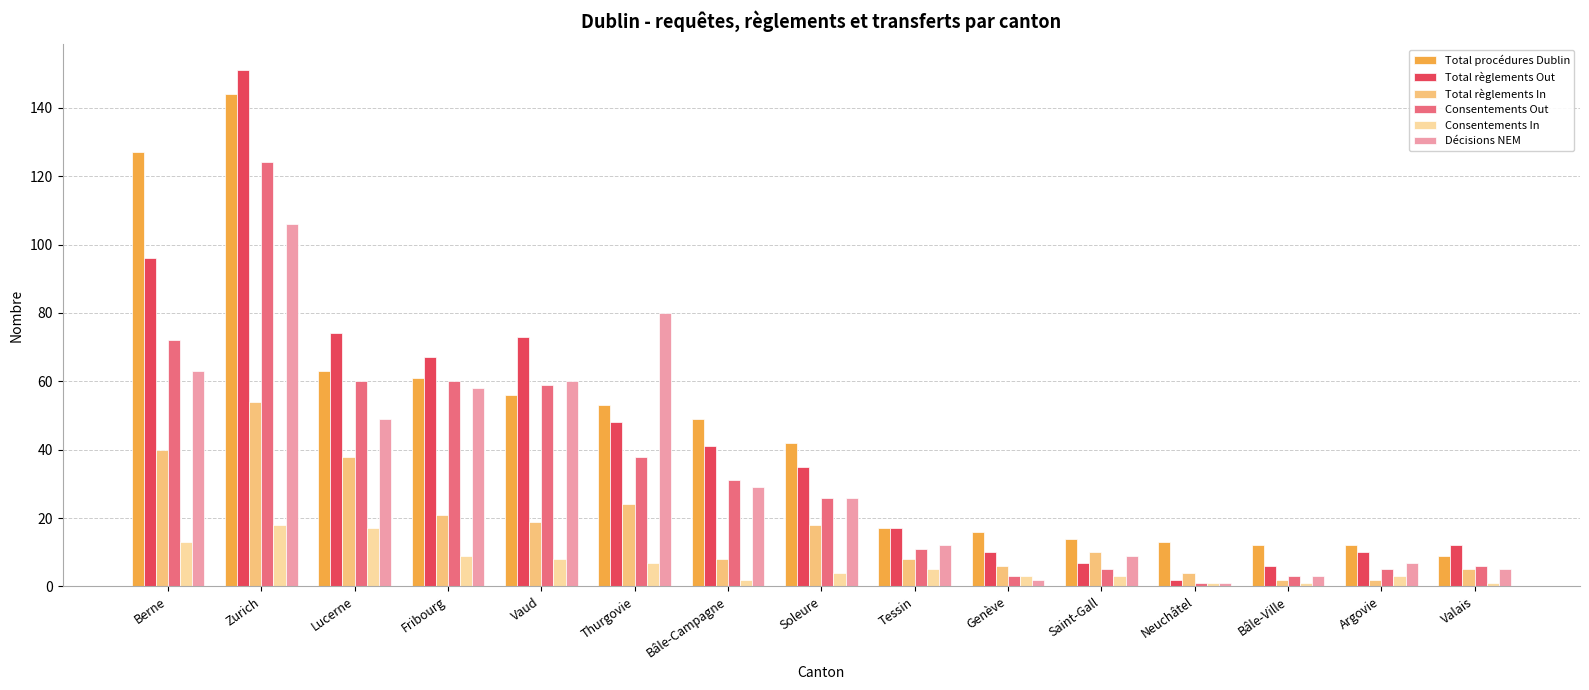

At which label does Total règlements In reach its peak?

Zurich